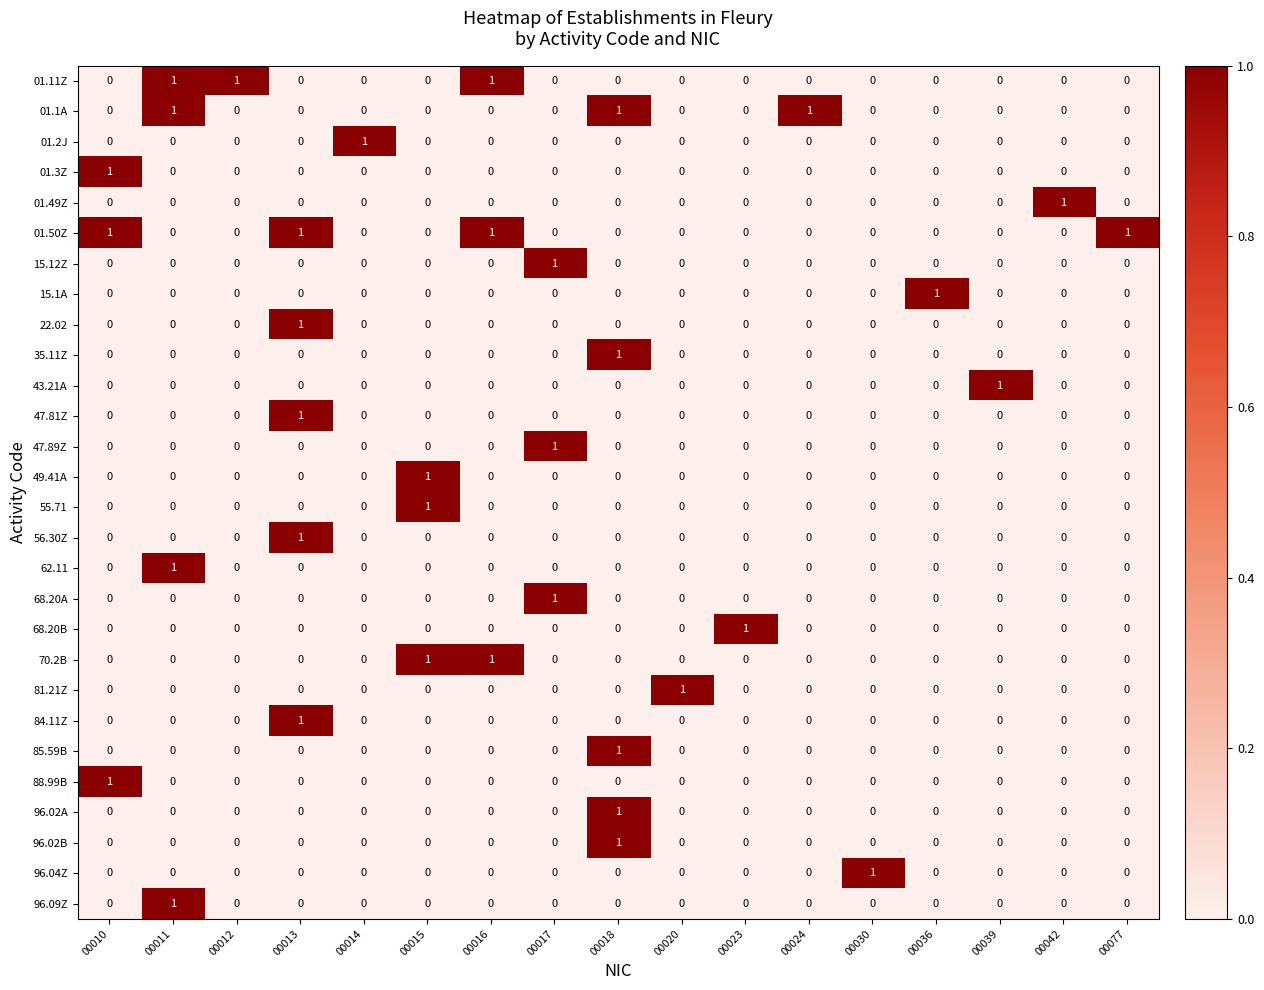

At how many categories does at least one series exceed 0?

17